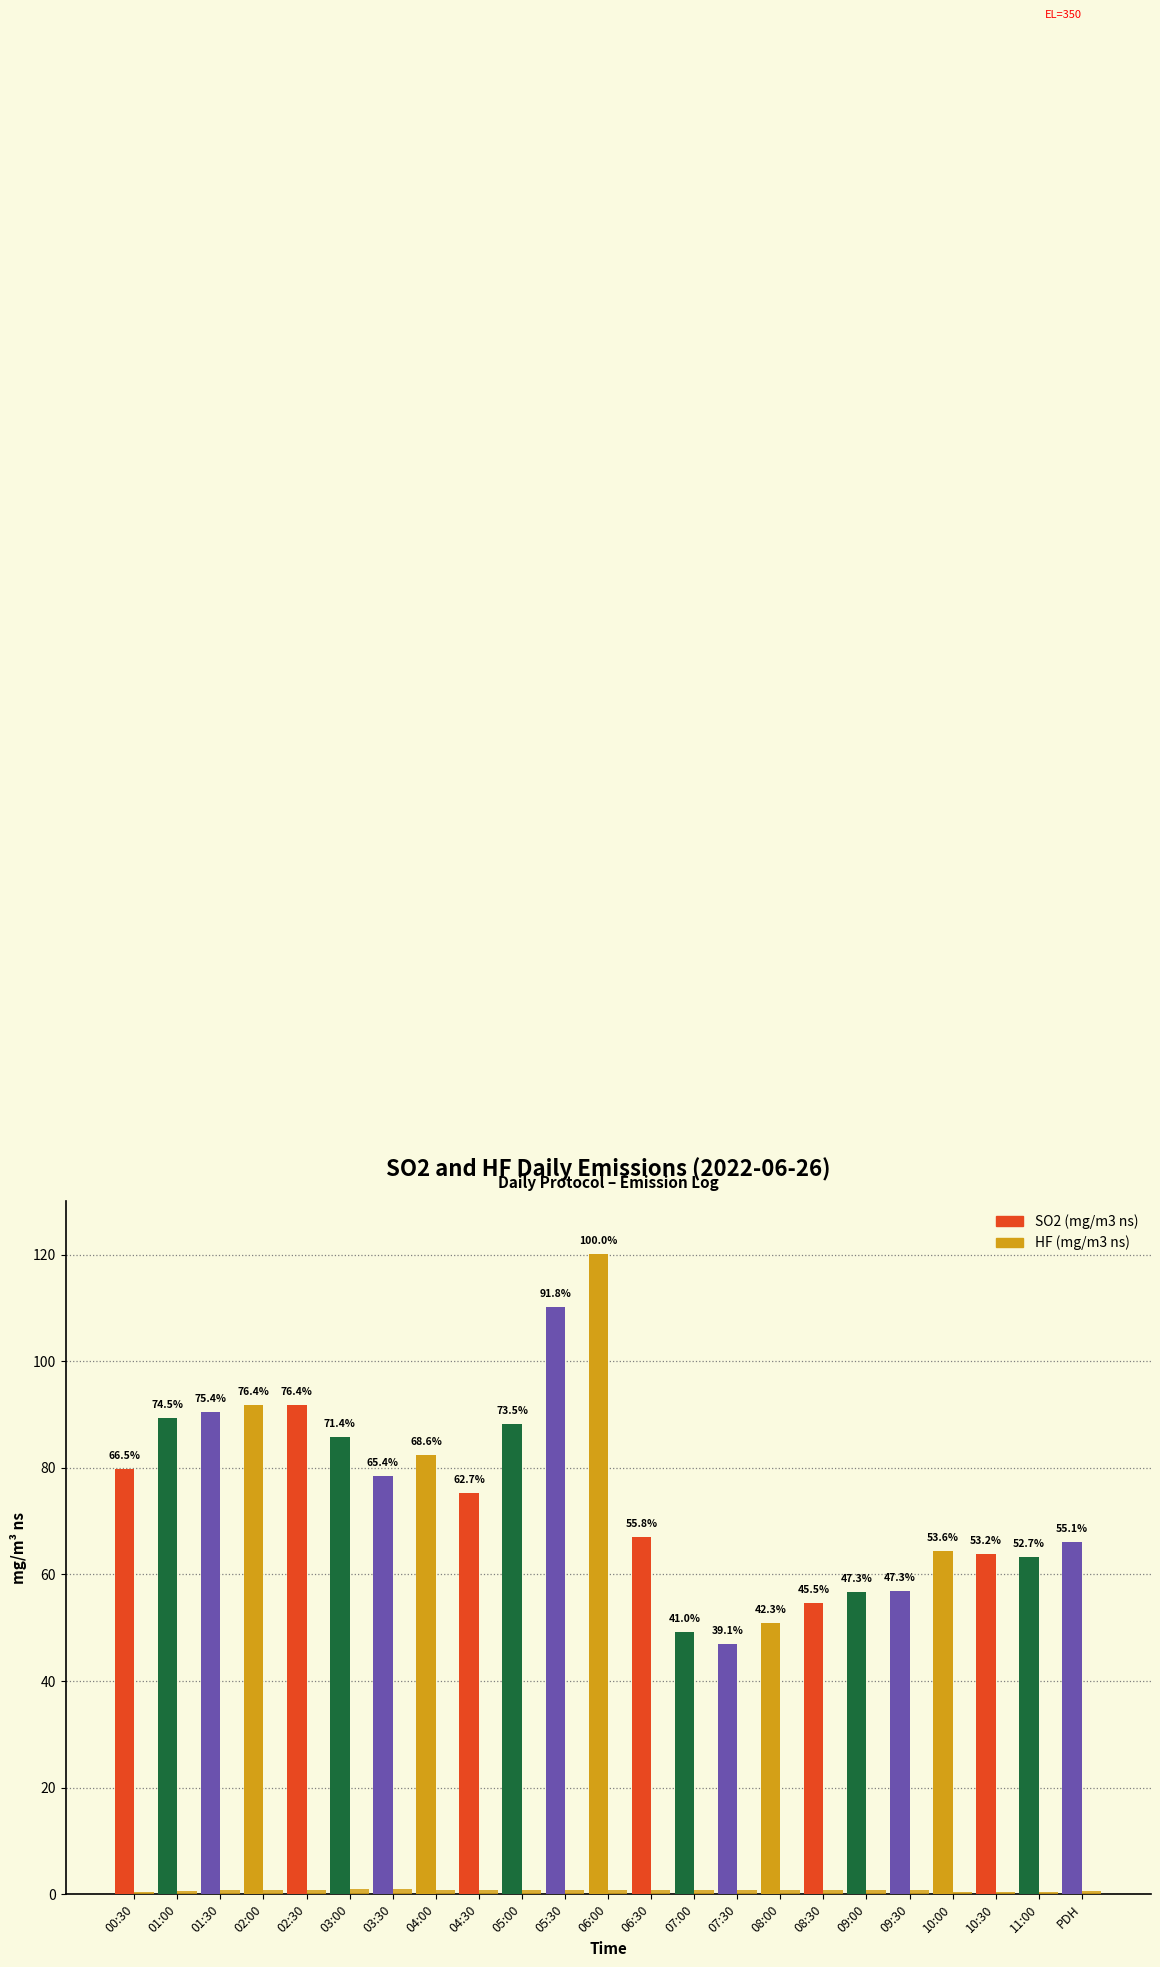

Which has a higher value, 08:00 or 02:00?

02:00